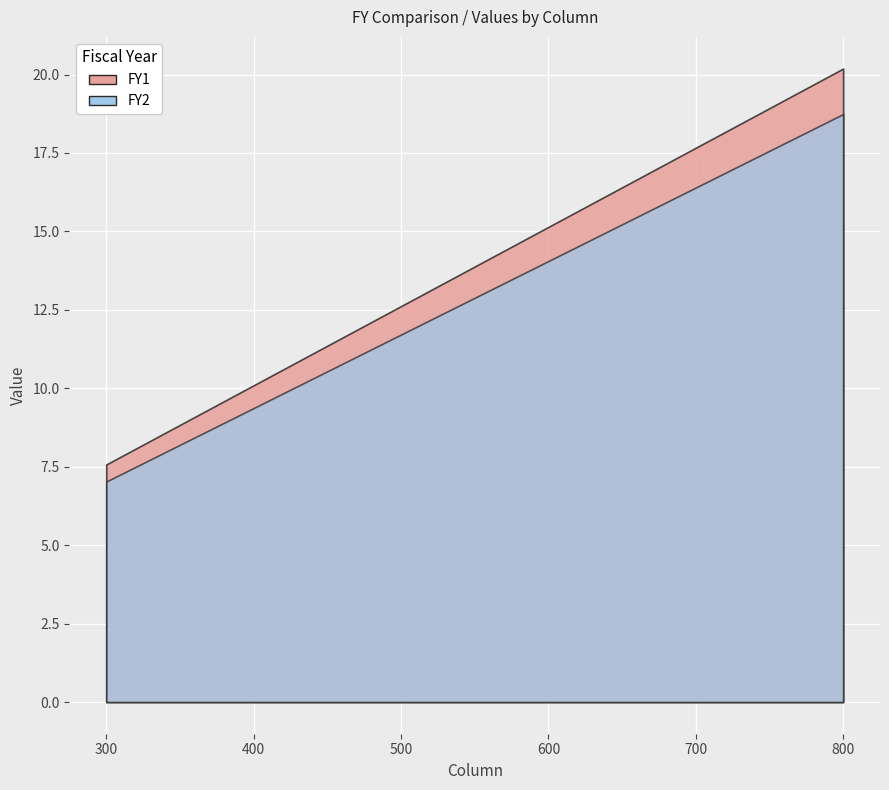

What is the smallest value displayed?

7.0